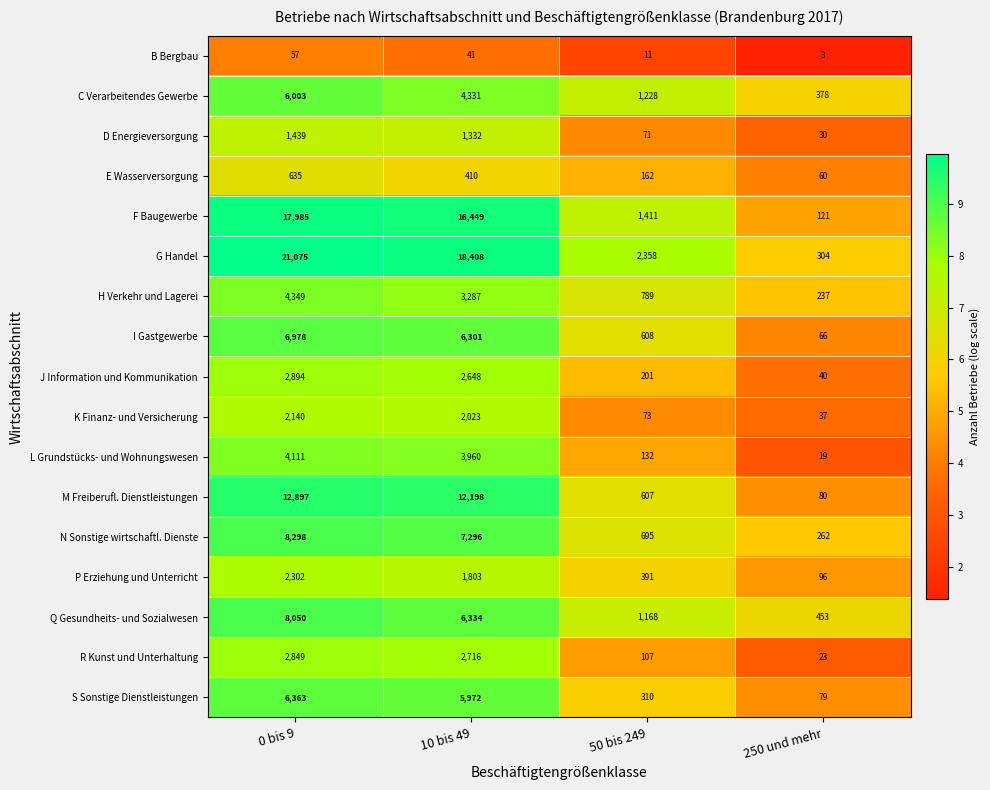

How many distinct data groups are displayed?

17